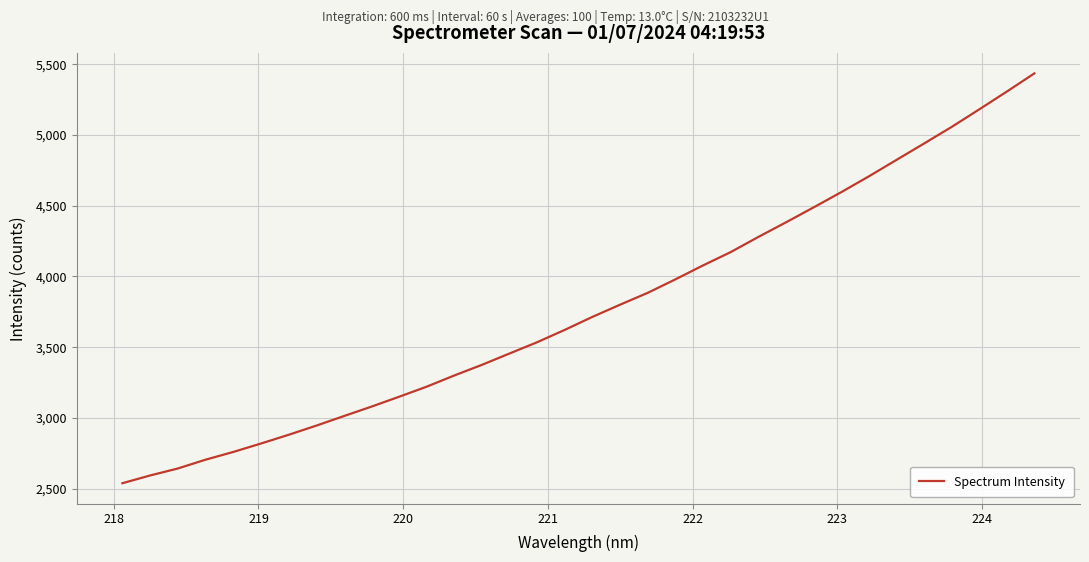

How many lines are shown in the chart?

1